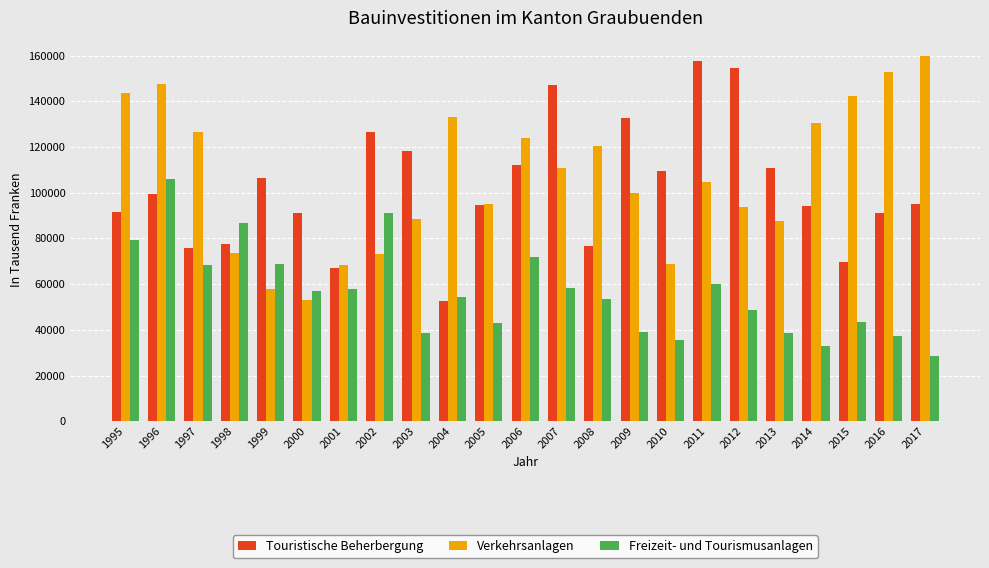

What is the smallest value displayed?

28570